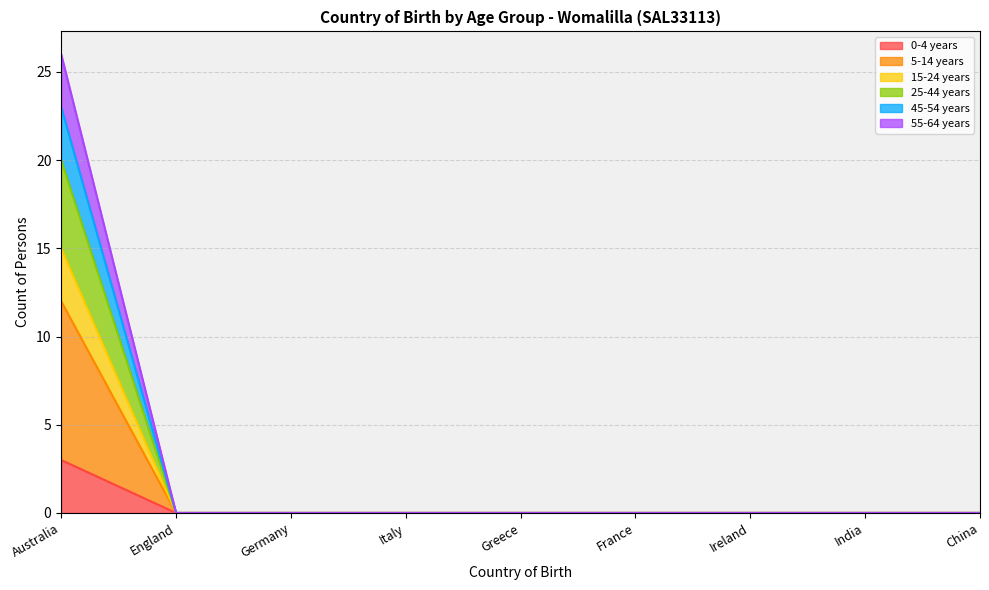

Rank the categories by 45-54 years value from lowest to highest.

England, Germany, Italy, Greece, France, Ireland, India, China, Australia